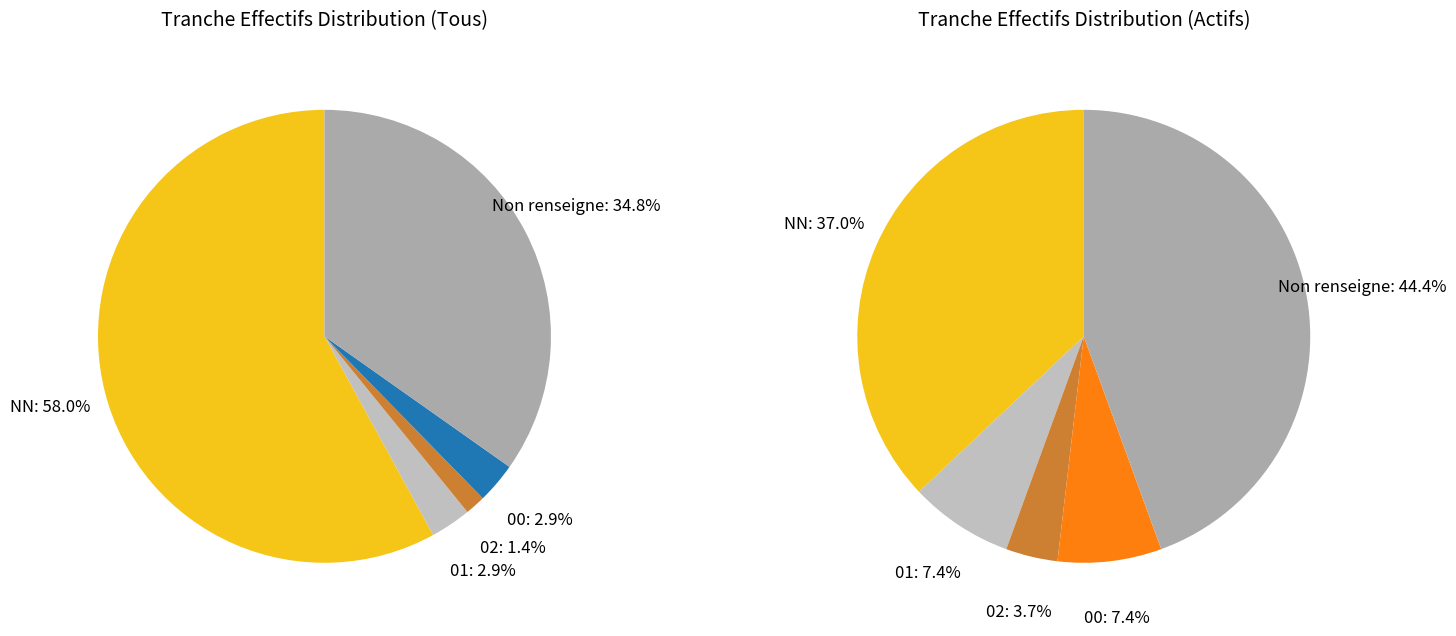

To the nearest percent, what is the combined percentage of 02 and 00?

4%